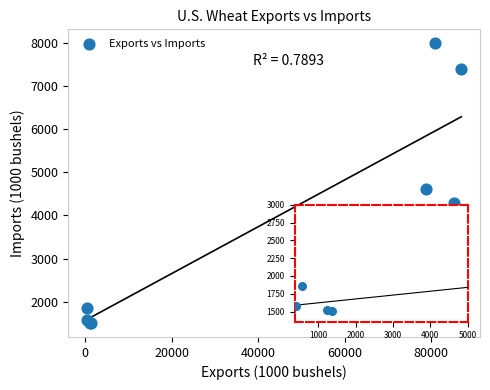

What Y value in the scatter plot is closest to 4748?

4610.2